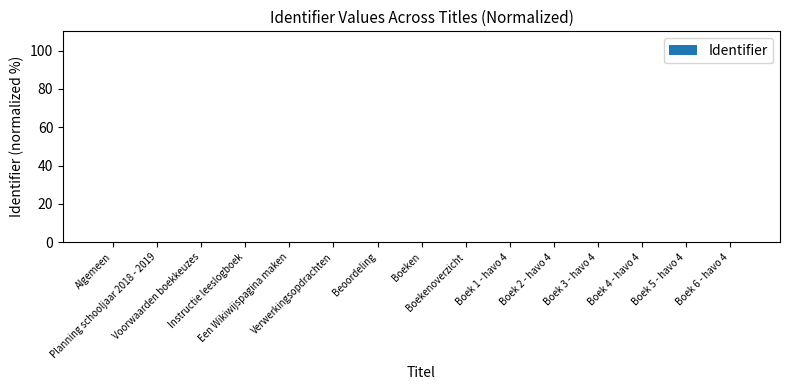

What is the greatest value displayed?

0.1